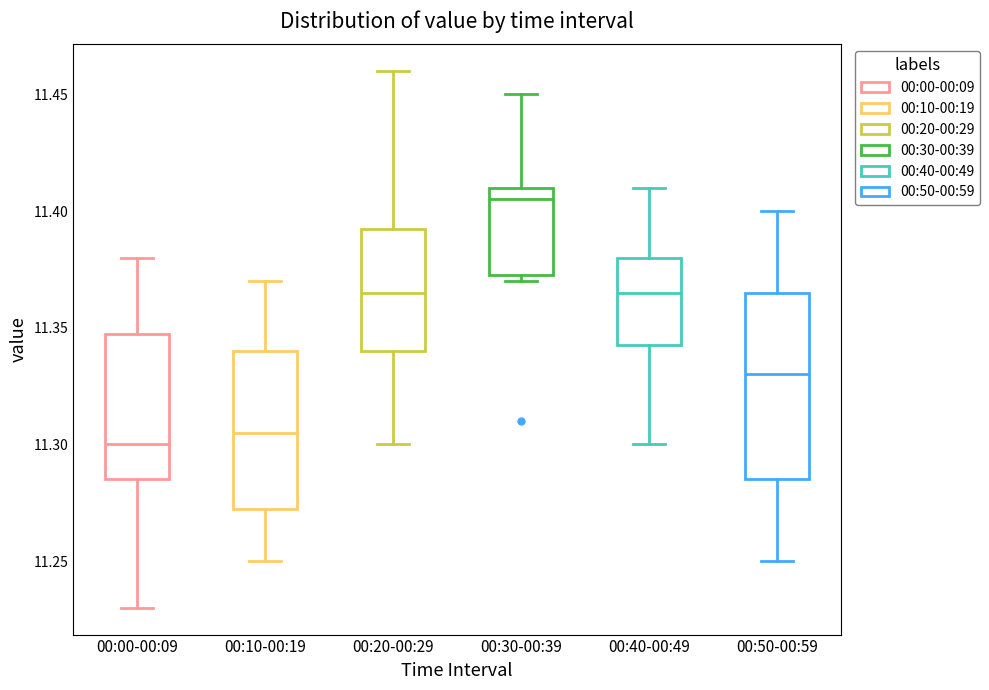

Where does the upper whisker of the box for 00:00-00:09 end on the y-axis? The values are not printed on the chart, so give them approximately, as read against the axis.

11.380